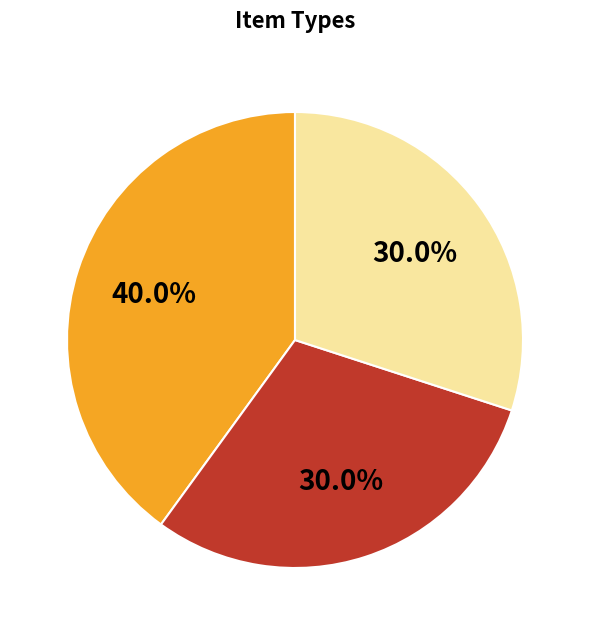

Is there a majority slice in this chart?

No